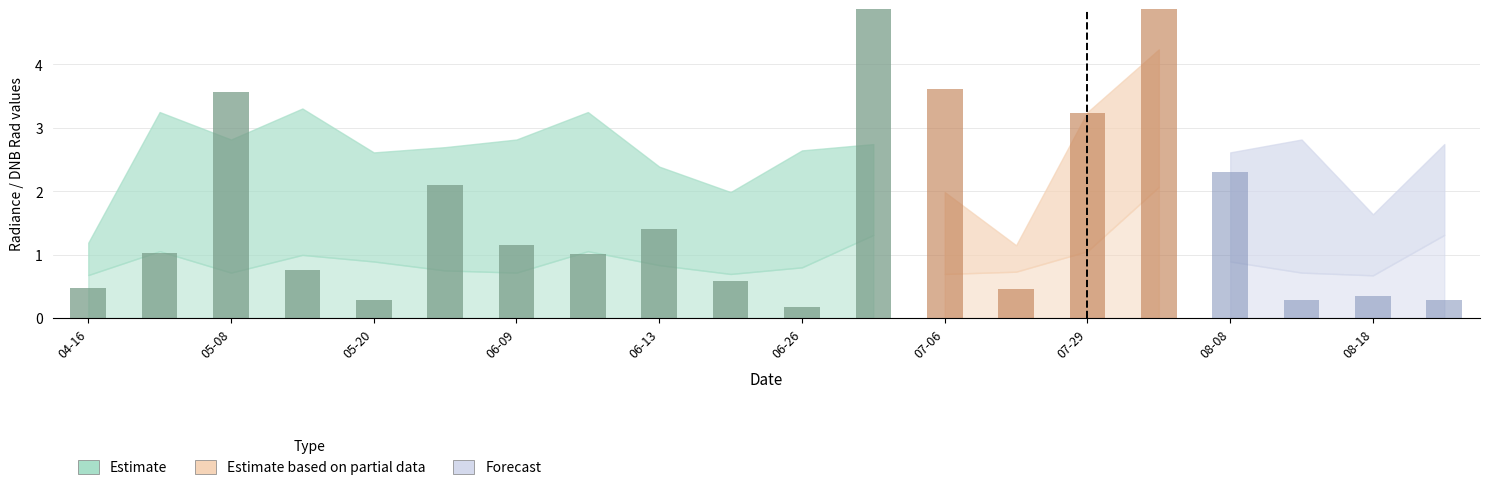

Rank the categories by dnbrad value from highest to lowest.

2012-07-02, 2012-08-03, 2012-07-06, 2012-05-08, 2012-07-29, 2012-08-08, 2012-06-08, 2012-06-13, 2012-06-09, 2012-04-24, 2012-06-11, 2012-05-17, 2012-06-20, 2012-04-16, 2012-07-16, 2012-08-18, 2012-08-19, 2012-08-12, 2012-05-20, 2012-06-26